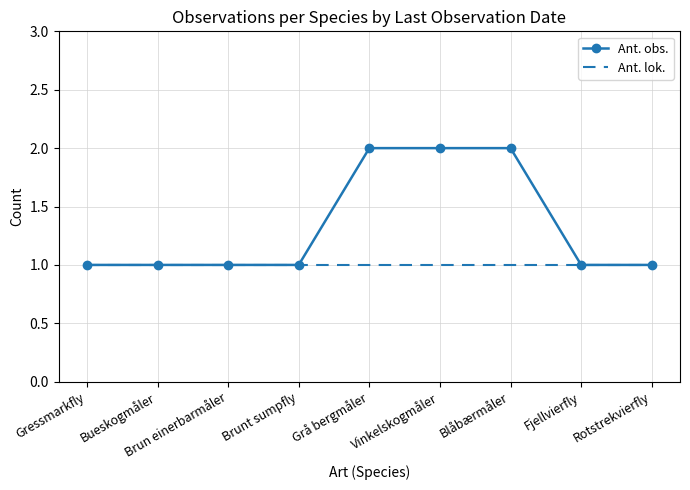

True or false: Ant. lok. has a value of 1 at Brunt sumpfly.

True